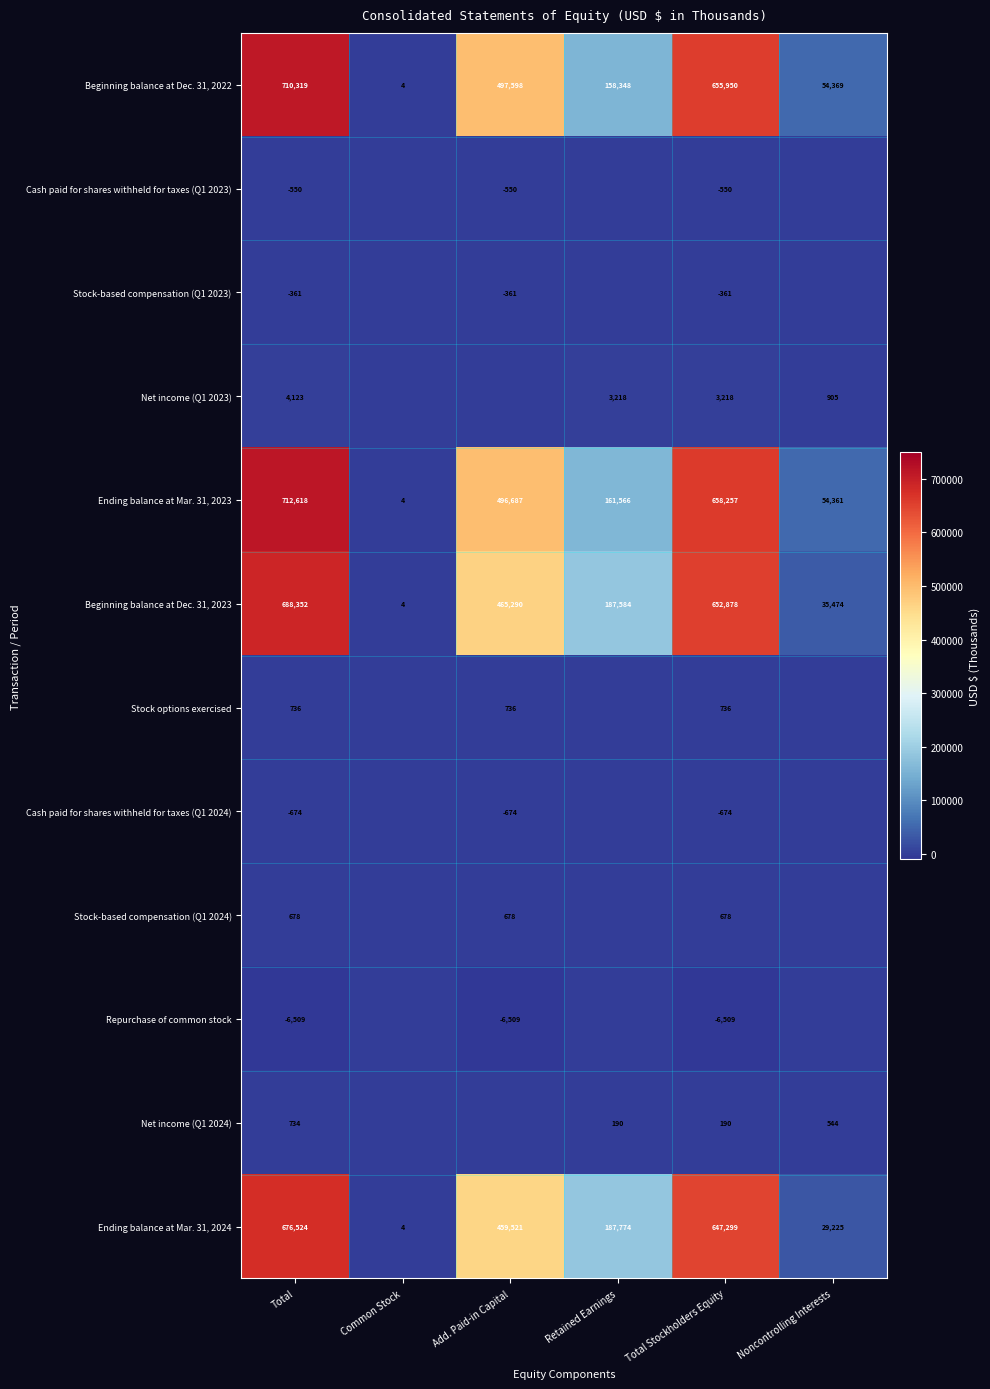

Rank the series at Total Stockholders Equity from lowest to highest value.

Repurchase of common stock, Cash paid for shares withheld for taxes (Q1 2024), Cash paid for shares withheld for taxes (Q1 2023), Stock-based compensation (Q1 2023), Net income (Q1 2024), Stock-based compensation (Q1 2024), Stock options exercised, Net income (Q1 2023), Ending balance at Mar. 31, 2024, Beginning balance at Dec. 31, 2023, Beginning balance at Dec. 31, 2022, Ending balance at Mar. 31, 2023